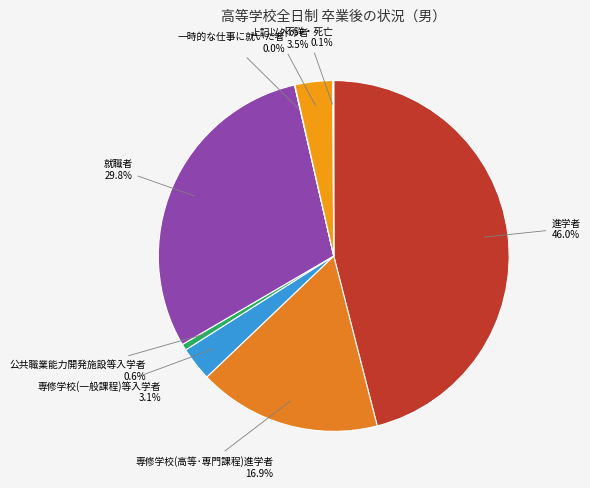

Between 就職者 and 専修学校(高等･専門課程)進学者, which is larger?

就職者